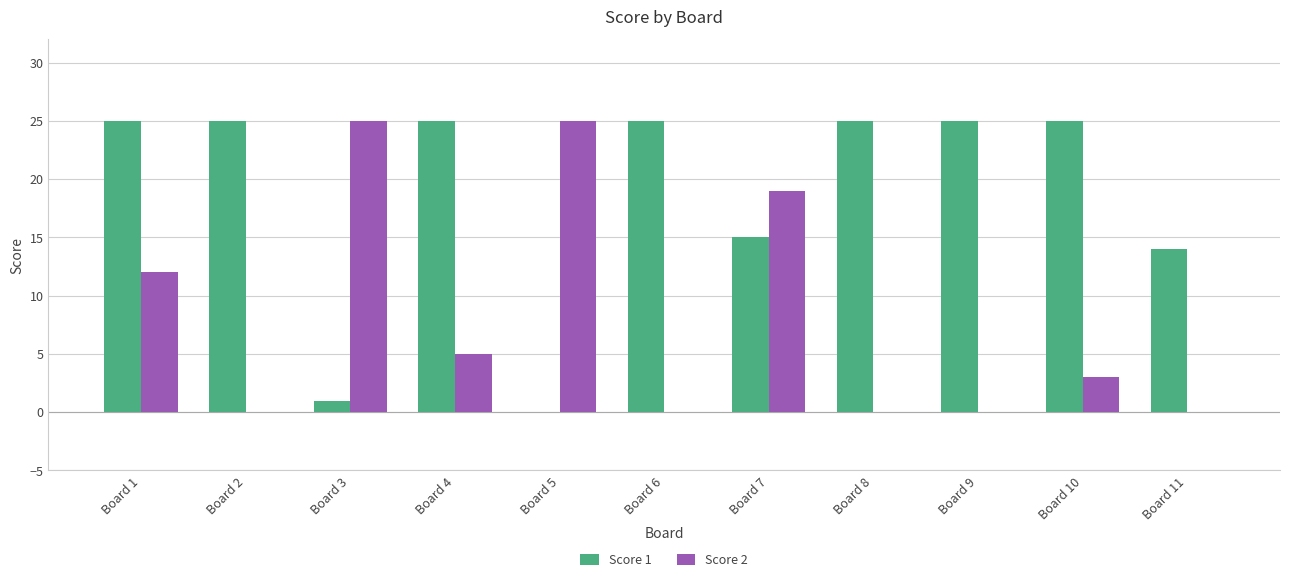

At which label does Score 2 first exceed 3?

Board 1